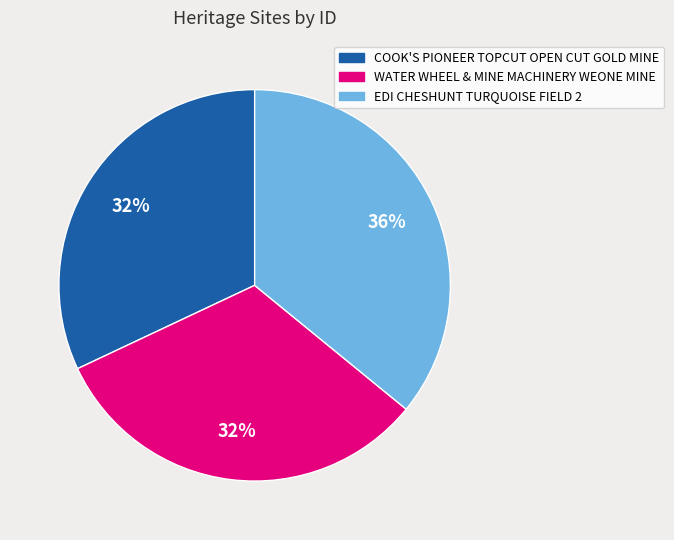

Do EDI CHESHUNT TURQUOISE FIELD 2 and WATER WHEEL & MINE MACHINERY WEONE MINE together represent more than half of the pie?

Yes